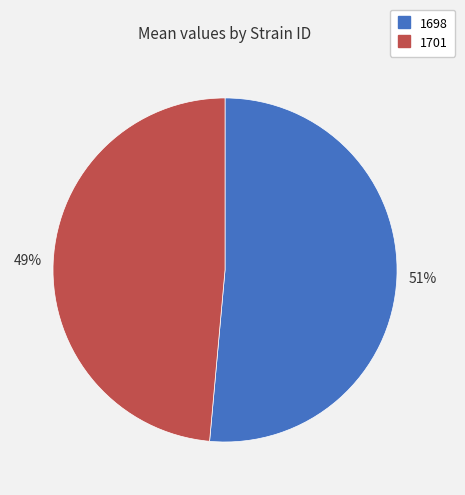

To the nearest percent, what is the average slice percentage?

50%